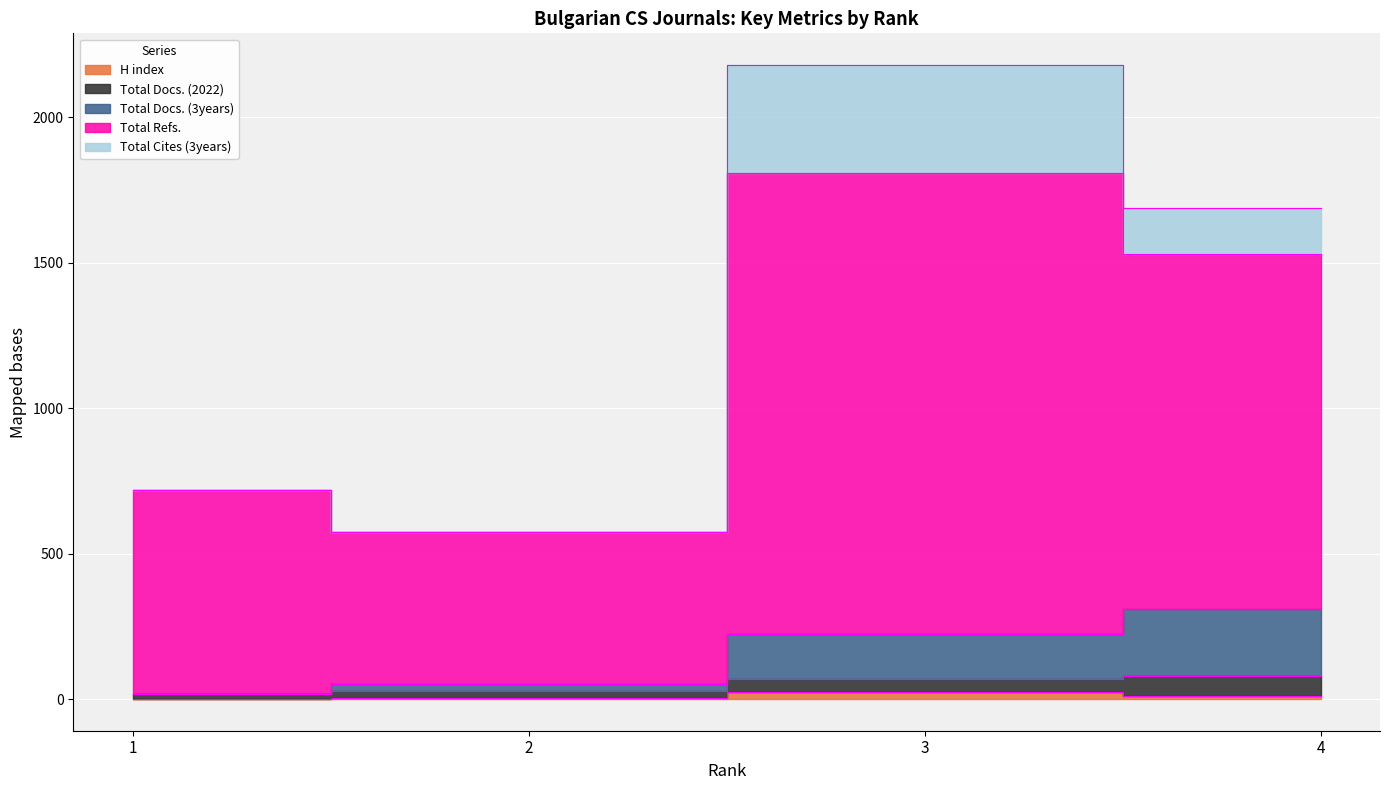

True or false: Total Refs. and H index intersect in this chart.

False